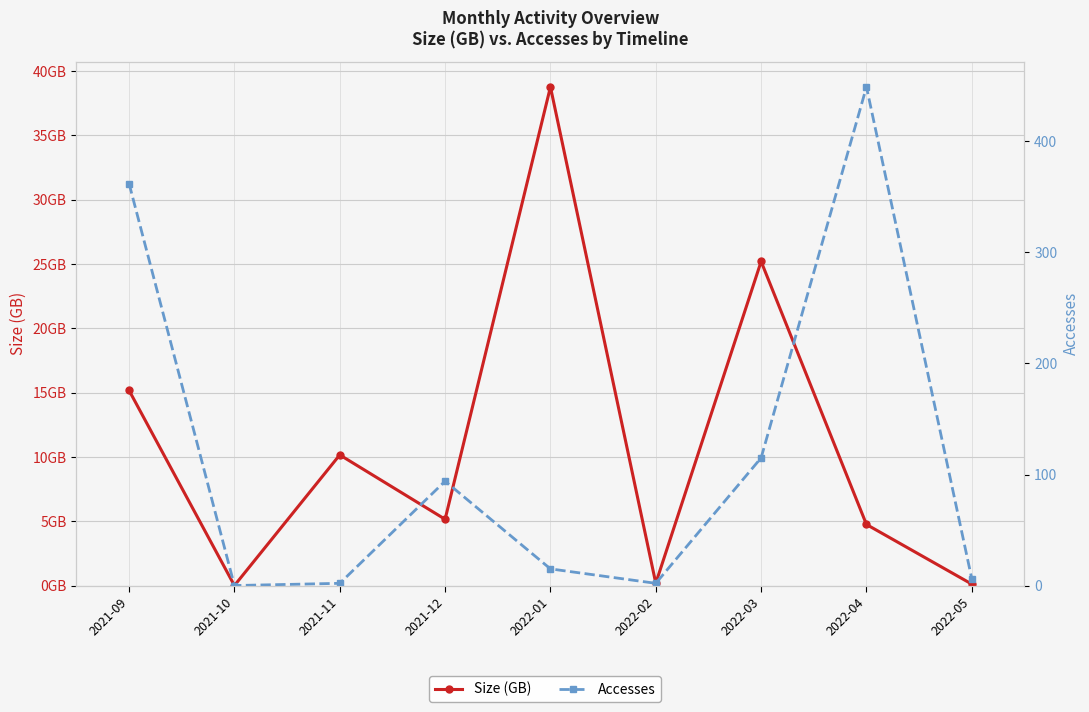

What is the sum of all Size (GB) values?

99.5